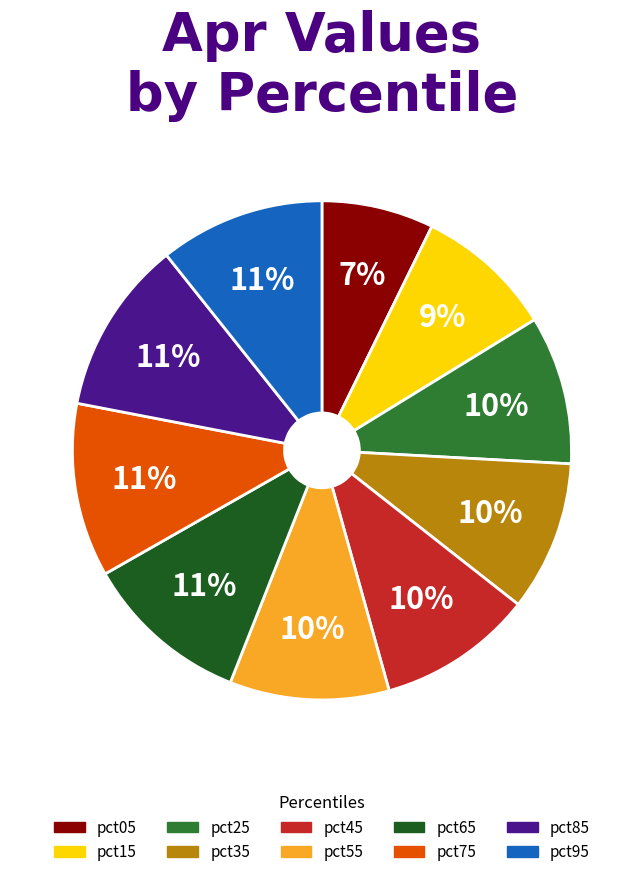

To the nearest percent, what portion does pct15 represent?

9%